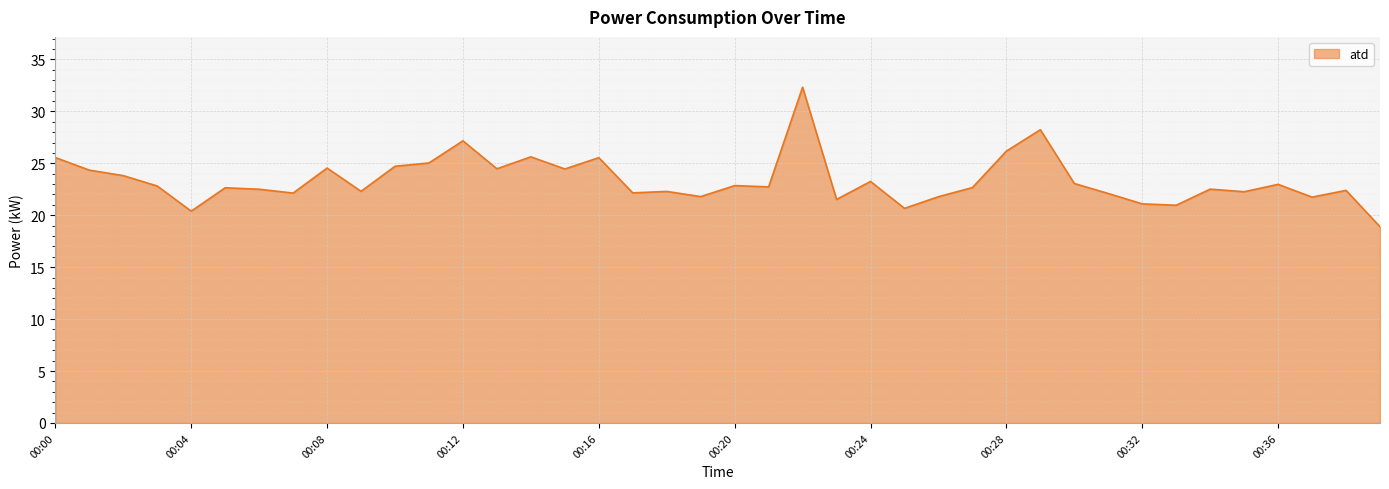

What is the difference between the maximum and minimum values?

13.4